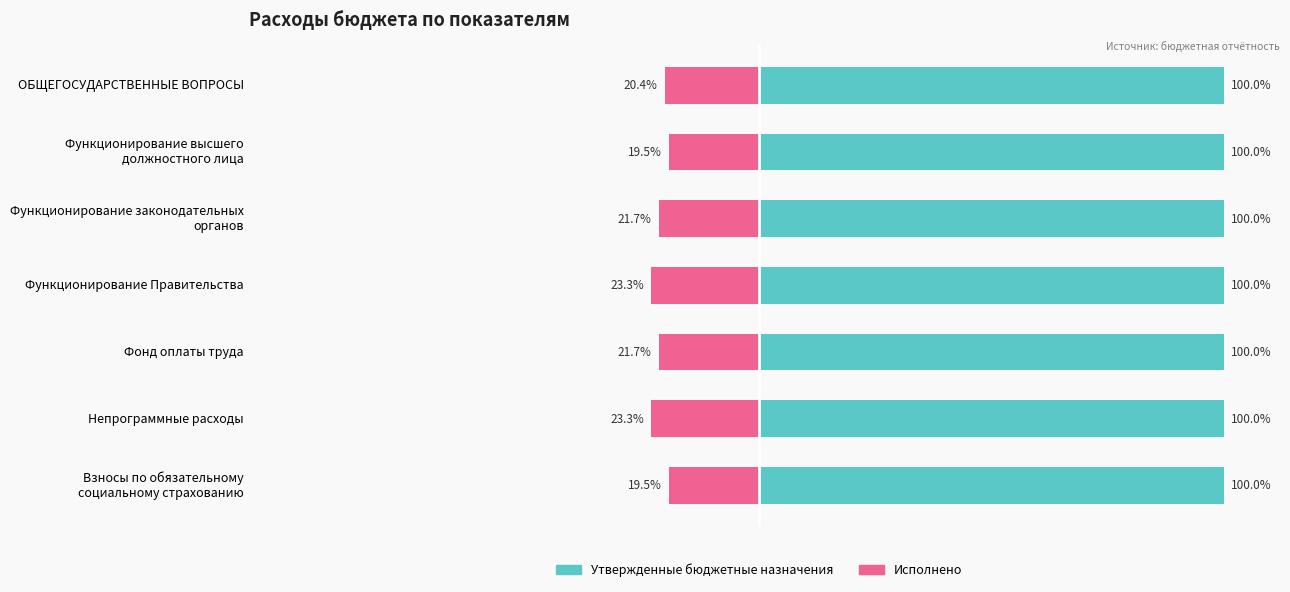

What are all the series names shown in the legend?

Утвержденные бюджетные назначения, Исполнено